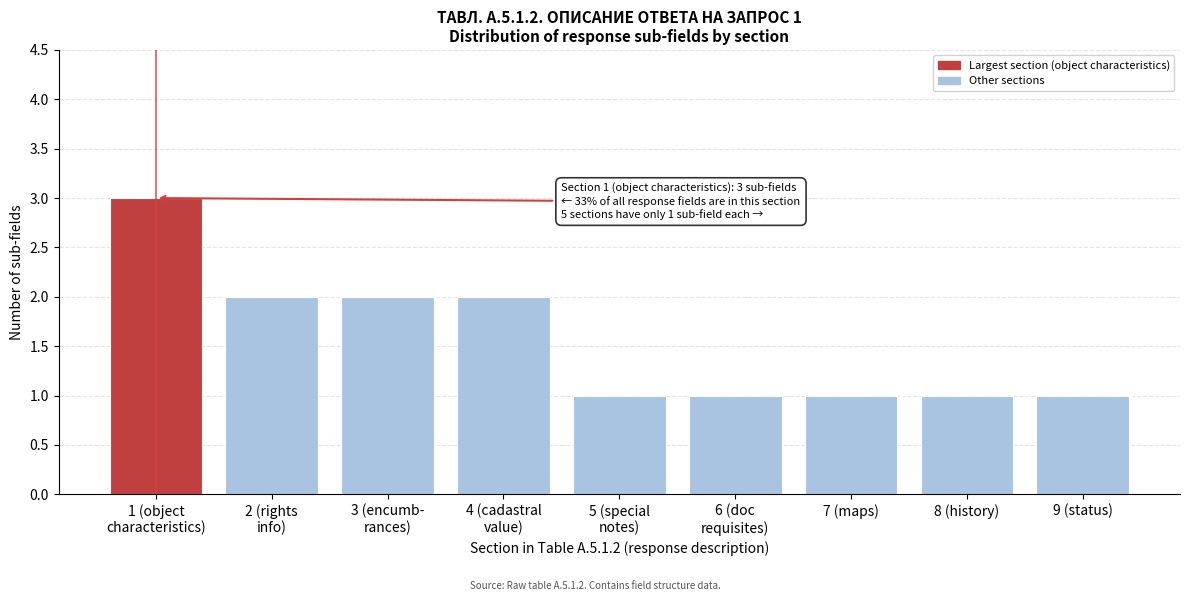

Reading right to left, transcribe all the data shown in this chart.

1	1	1	1	1	2	2	2	3